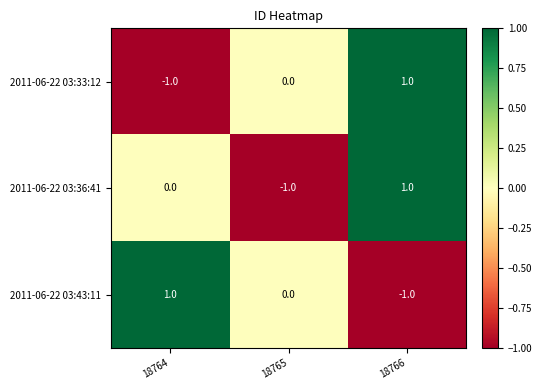

Count the number of categories in the chart.

3